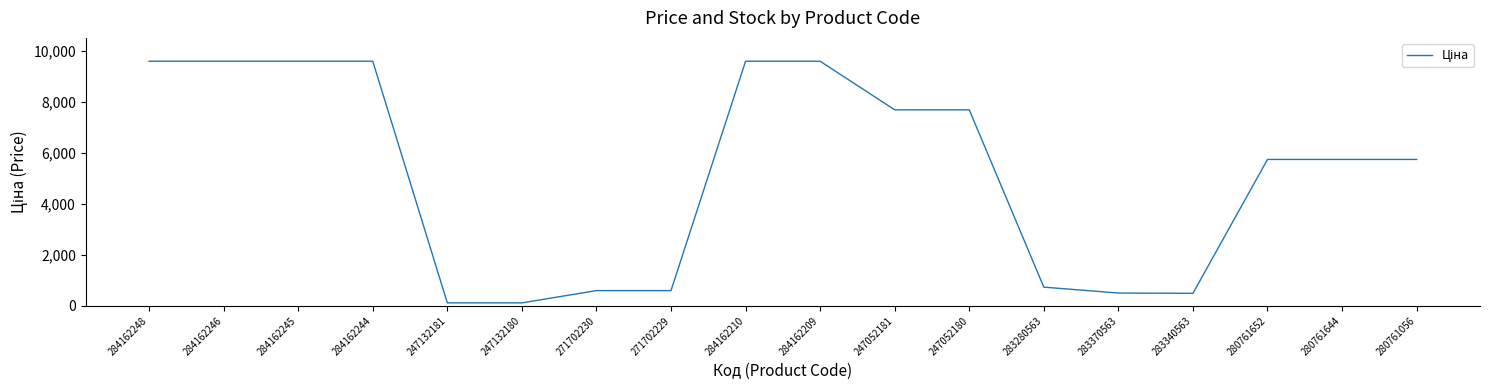

Is it true that the value at 284162209 is 9585.4?

True